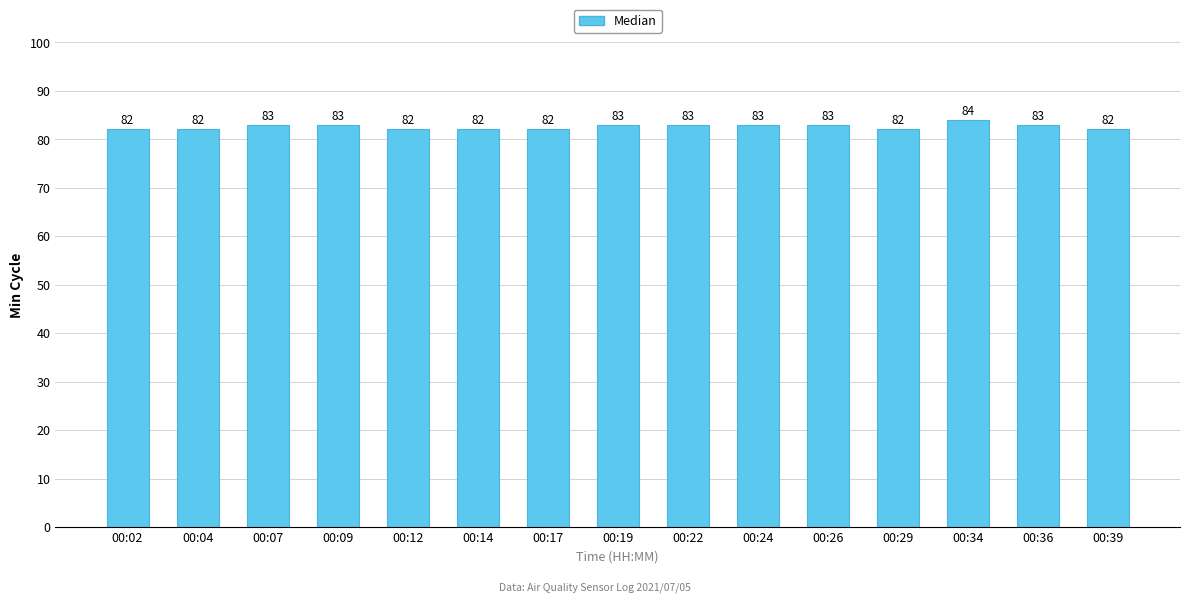

Are the bars horizontal?

No